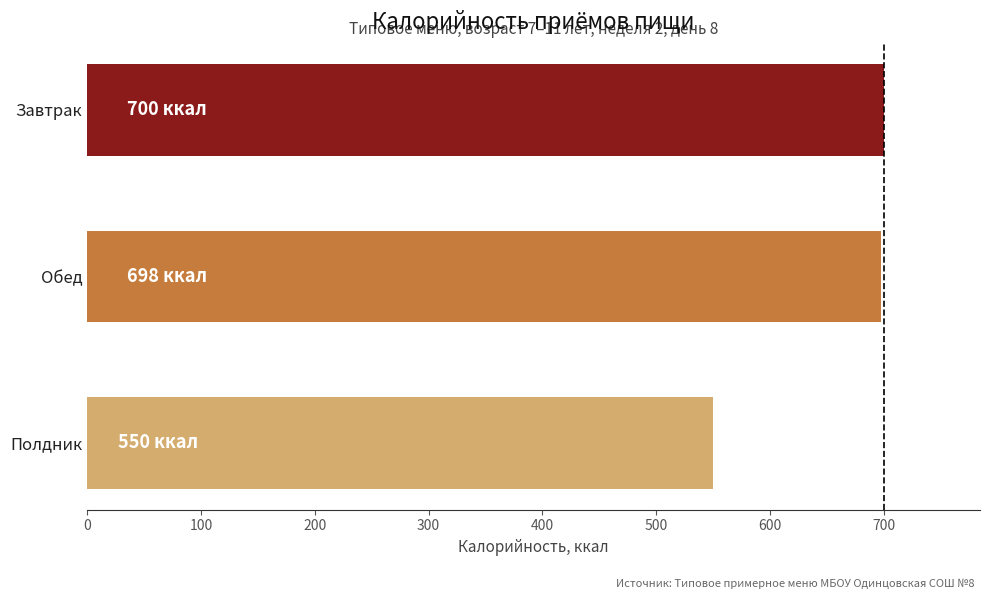

What is the minimum value shown in the chart?

549.6